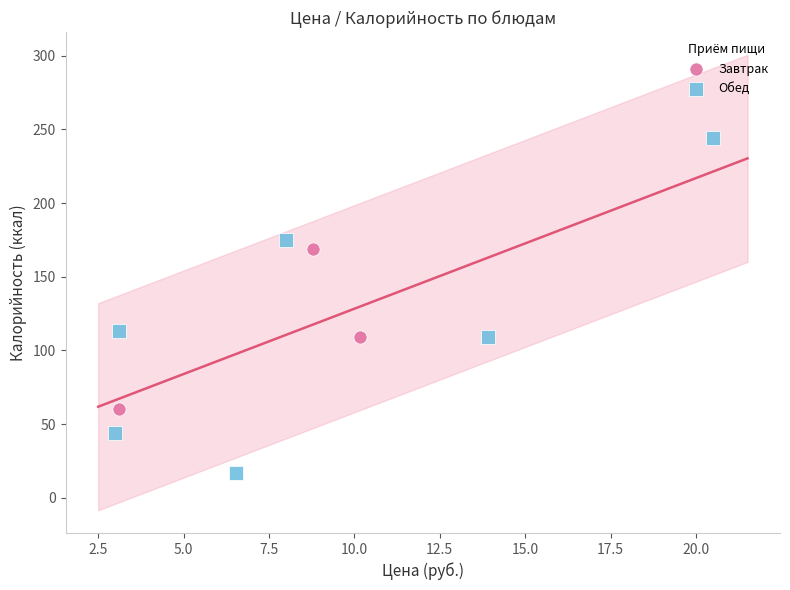

Which series reaches the minimum Y coordinate?

Обед